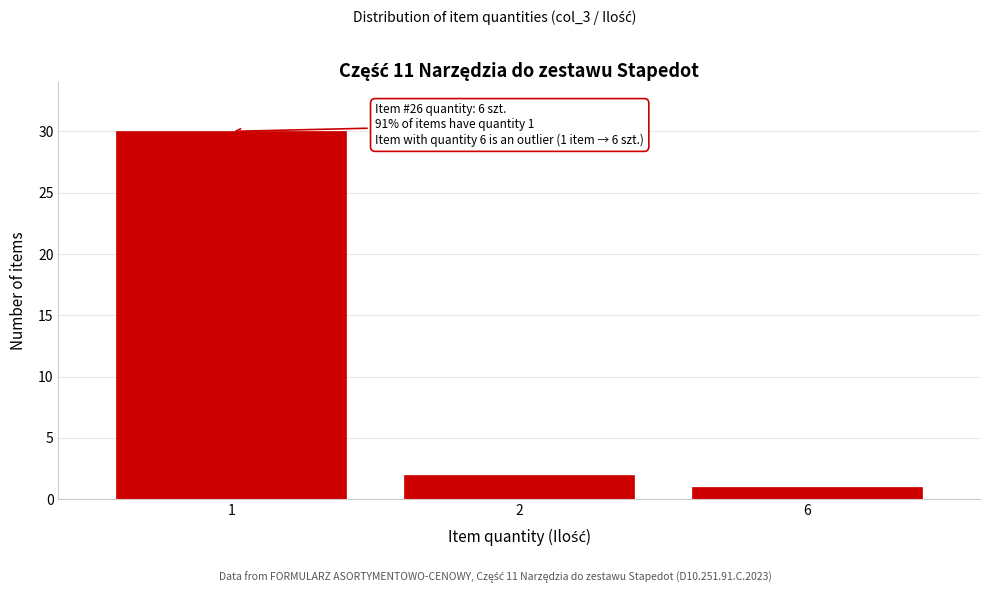

Reading left to right, extract all data points from this chart.

1=30	2=2	6=1